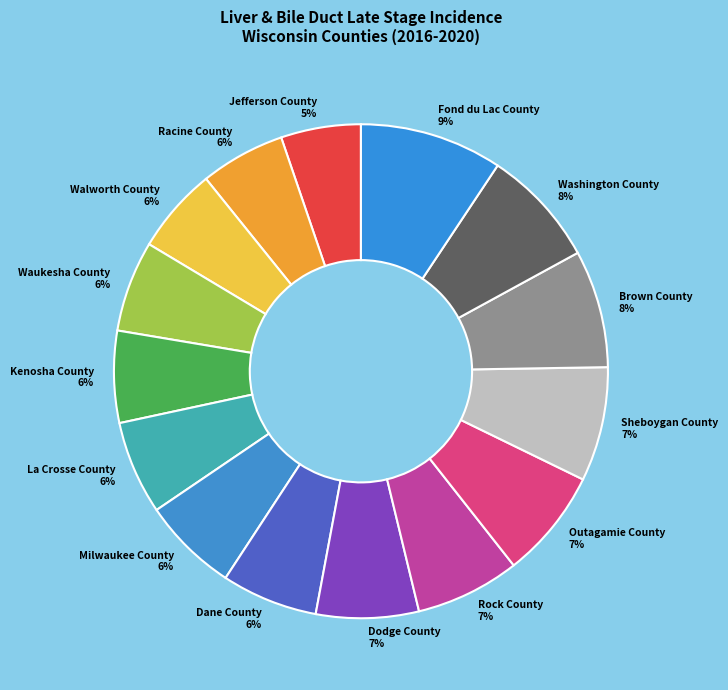

Do Rock County and Dodge County together represent more than half of the pie?

No